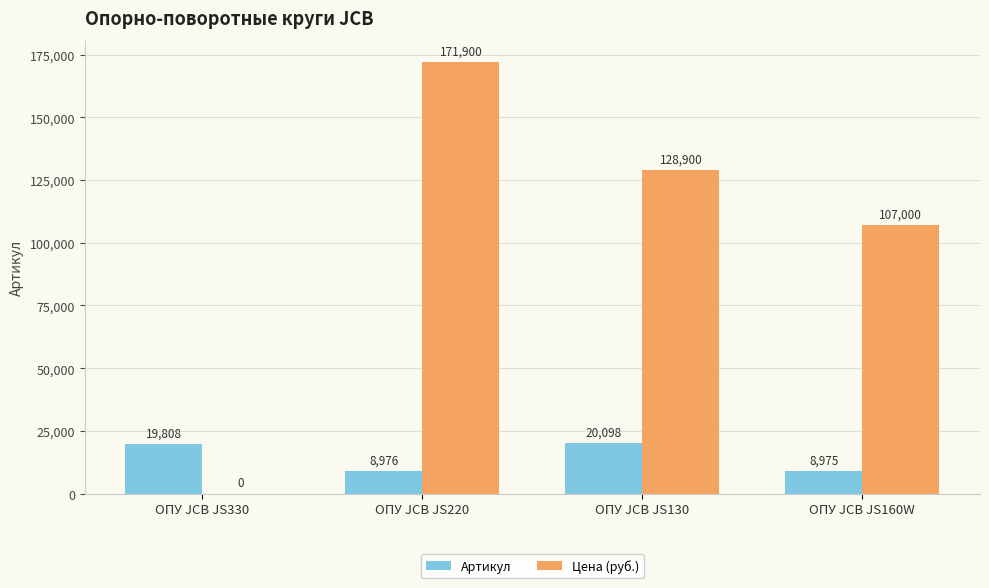

What is the maximum value shown in the chart?

171900